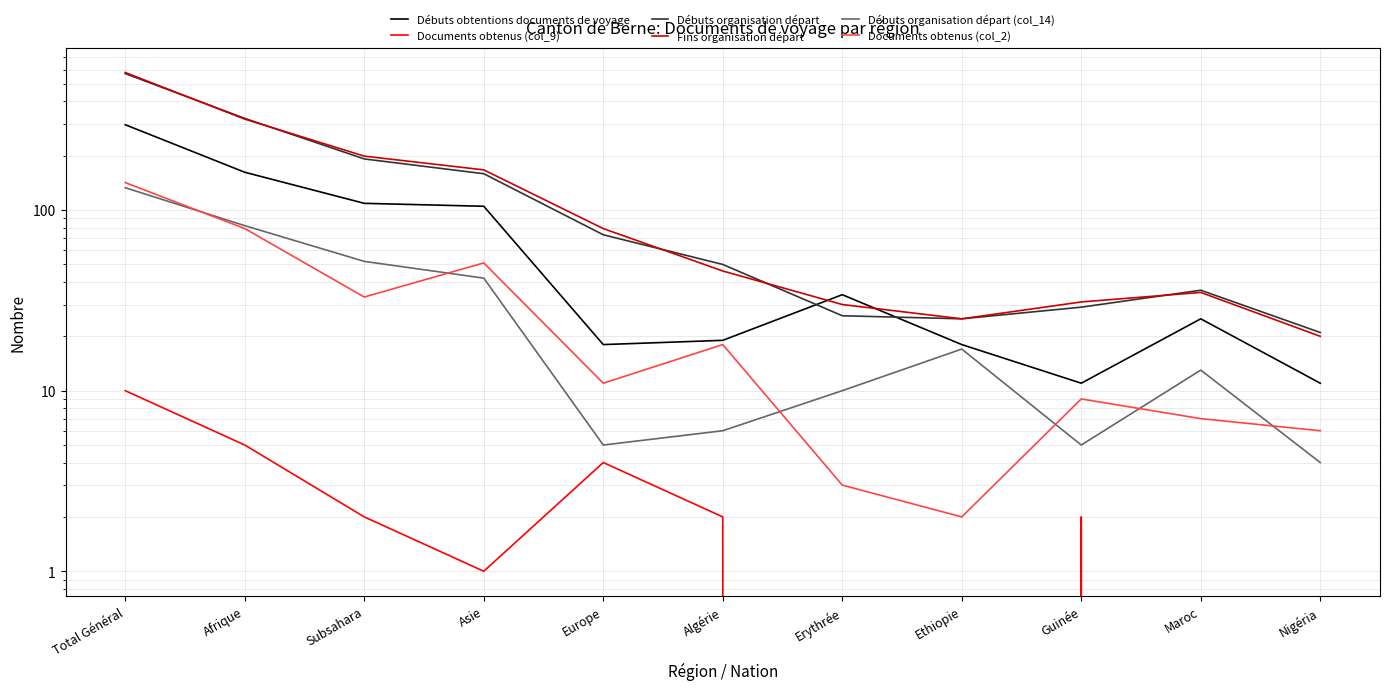

At Europe, list the series in order from smallest to largest.

Documents obtenus (col_9), Débuts organisation départ (col_14), Documents obtenus (col_2), Débuts obtentions documents de voyage, Débuts organisation départ, Fins organisation départ